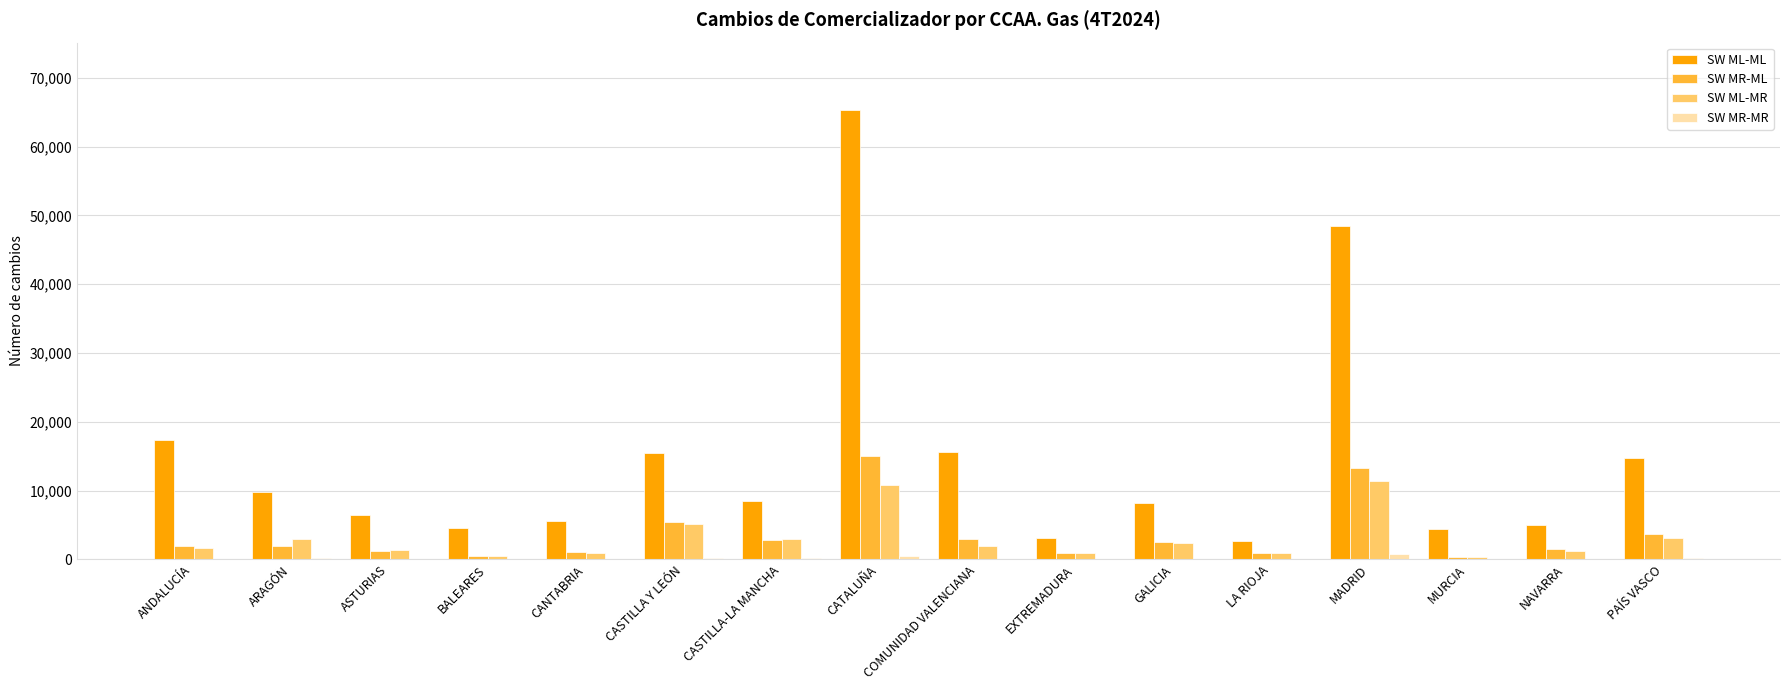

True or false: SW ML-ML has a value of 48424 at MADRID.

True